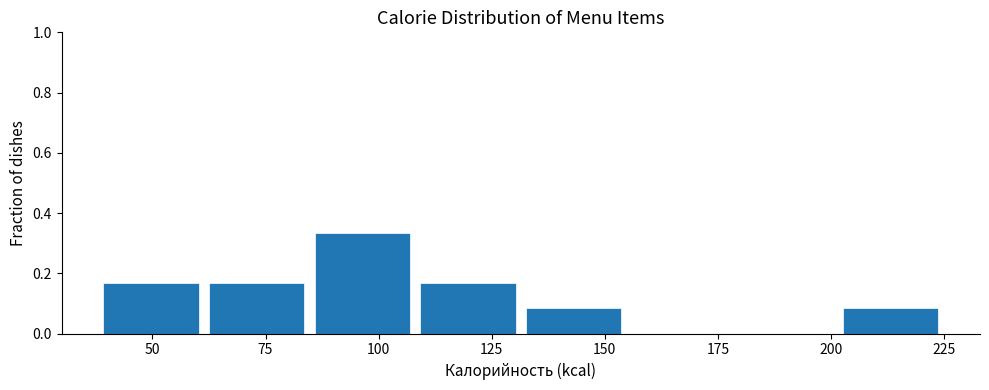

Reading left to right, list every bar in this chart as the range it spans on the x-axis followed by its height. Neither the bar edges nor the heights are printed on the chart, so give them approximately, as read against the axes.

40 to 60: 0.16
60 to 85: 0.16
85 to 110: 0.34
110 to 130: 0.16
130 to 155: 0.08
155 to 180: 0
180 to 200: 0
200 to 225: 0.08